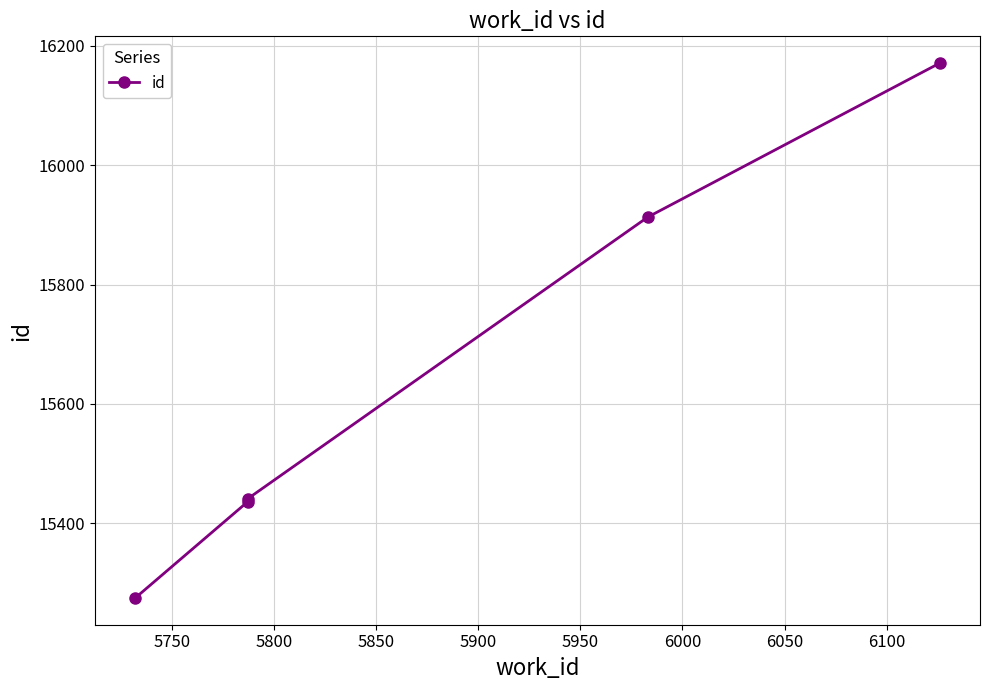

Reading left to right, transcribe all the data shown in this chart.

15275	15436	15441	15913	16171